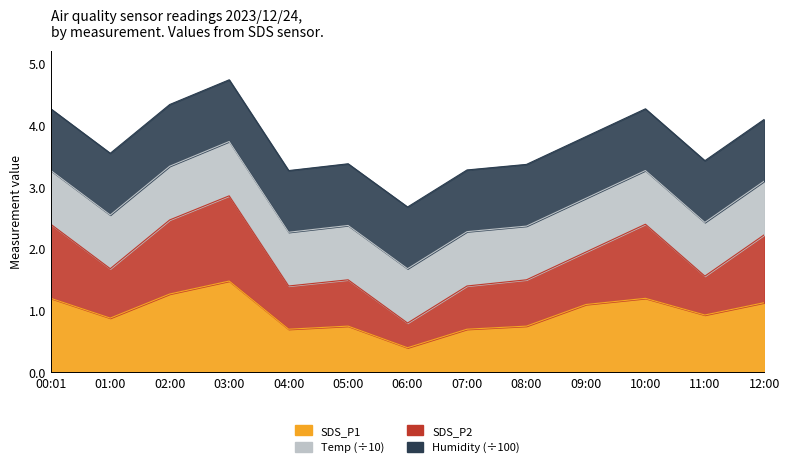

At which category is the sum across all series the highest?

03:00